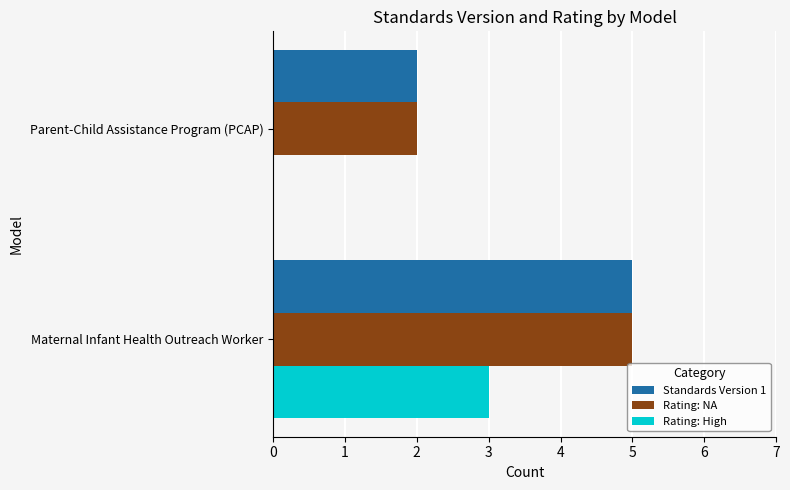

What is the total value across all series at Parent-Child Assistance Program (PCAP)?

4